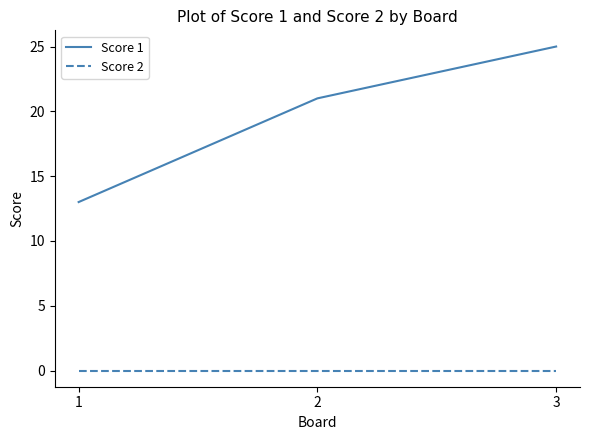

The value of Score 2 at 3 is 0. True or false?

True